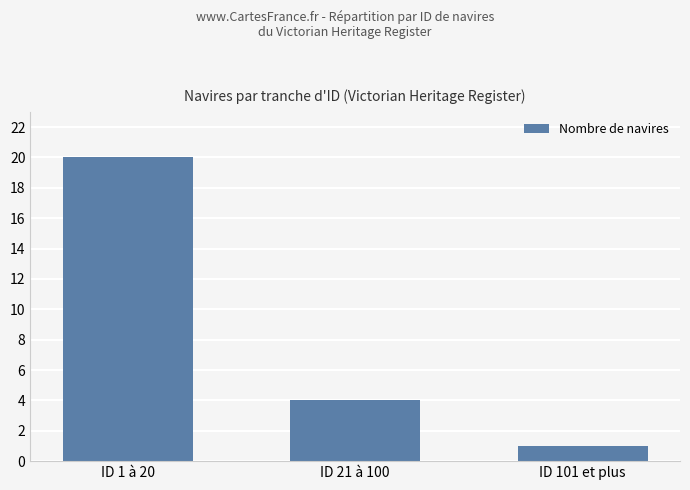

Which label corresponds to the largest value in the chart?

ID 1 à 20